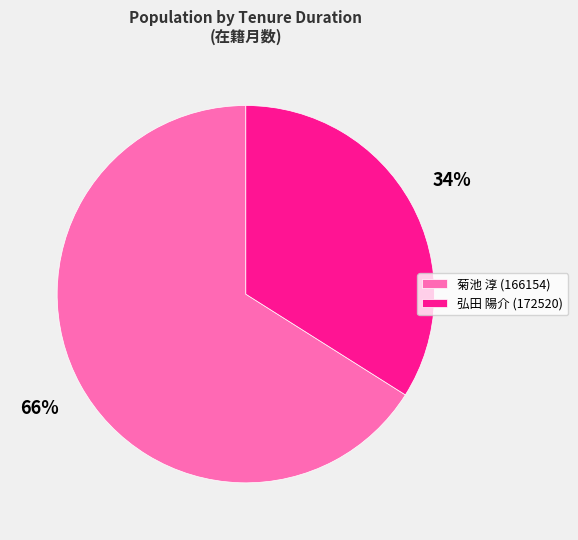

To the nearest percent, what percentage of the pie is 弘田 陽介 (172520)?

34%